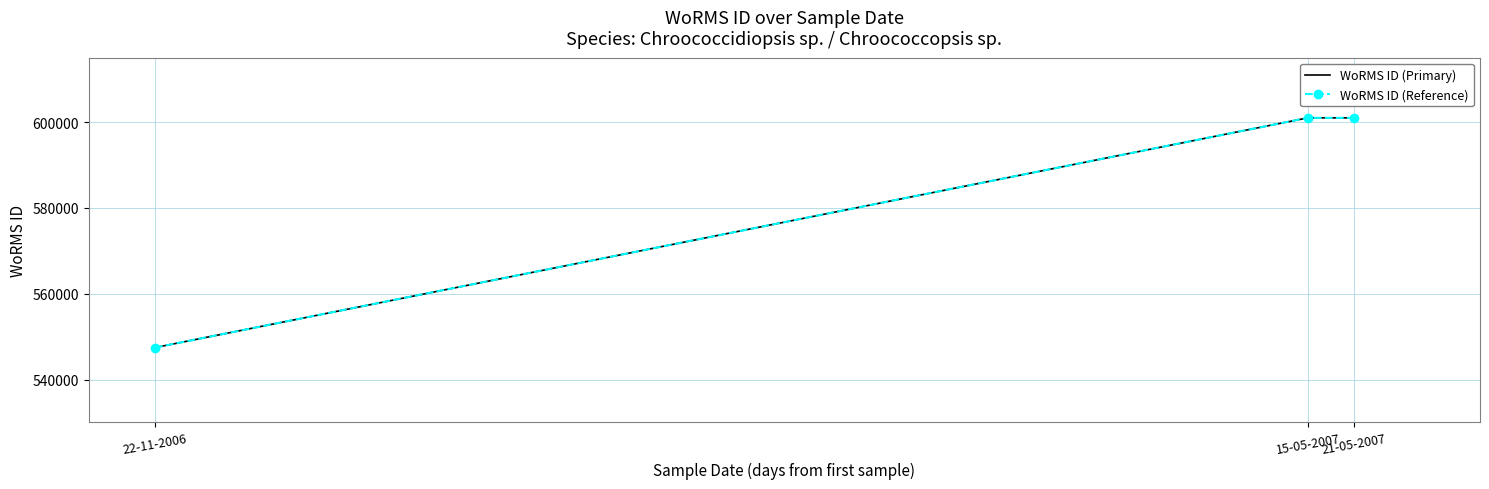

Reading left to right, extract all data points from this chart.

WoRMS ID (Primary): 547449	600979	600979
WoRMS ID (Reference): 547449	600979	600979